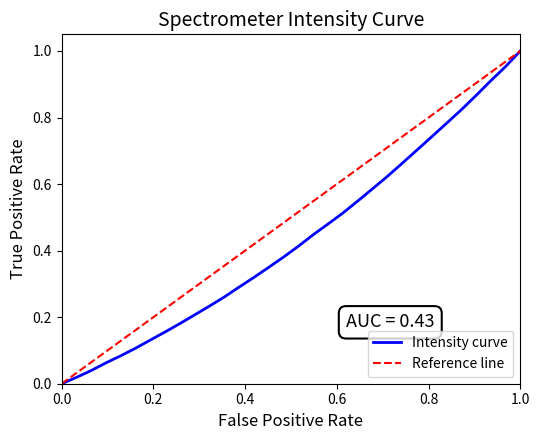

The chart shows a value of 0.1 at 218.8244. True or false?

False